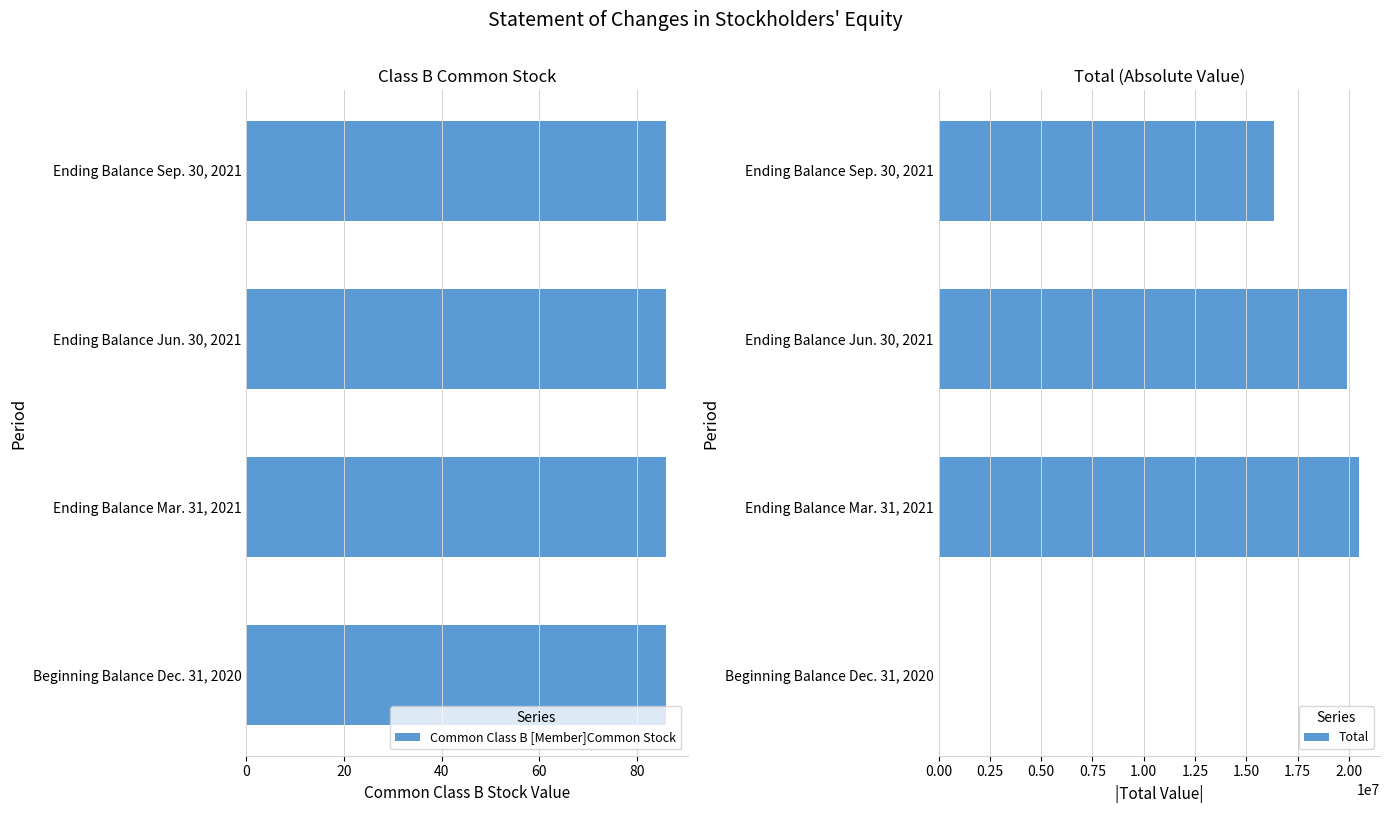

What is the value of the Total bar at the 2nd from the left?

20495740.0